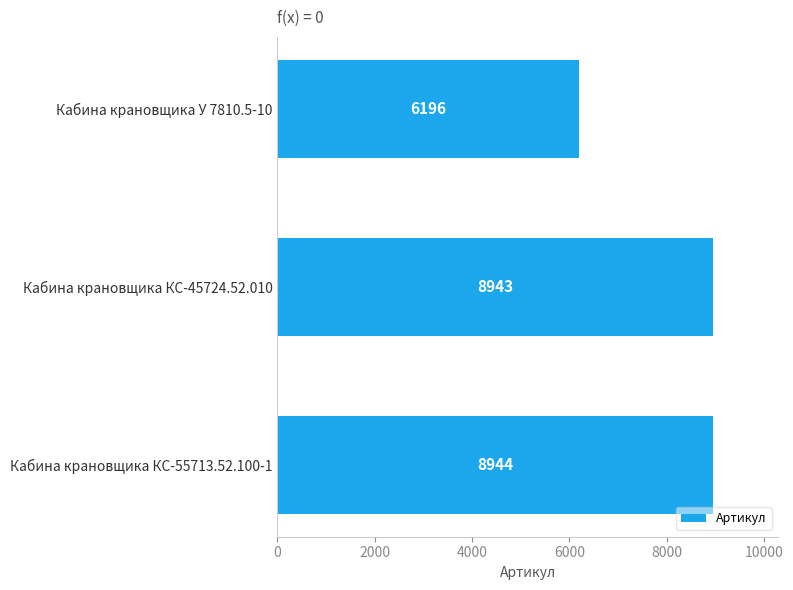

What is the sum of all values?

24083